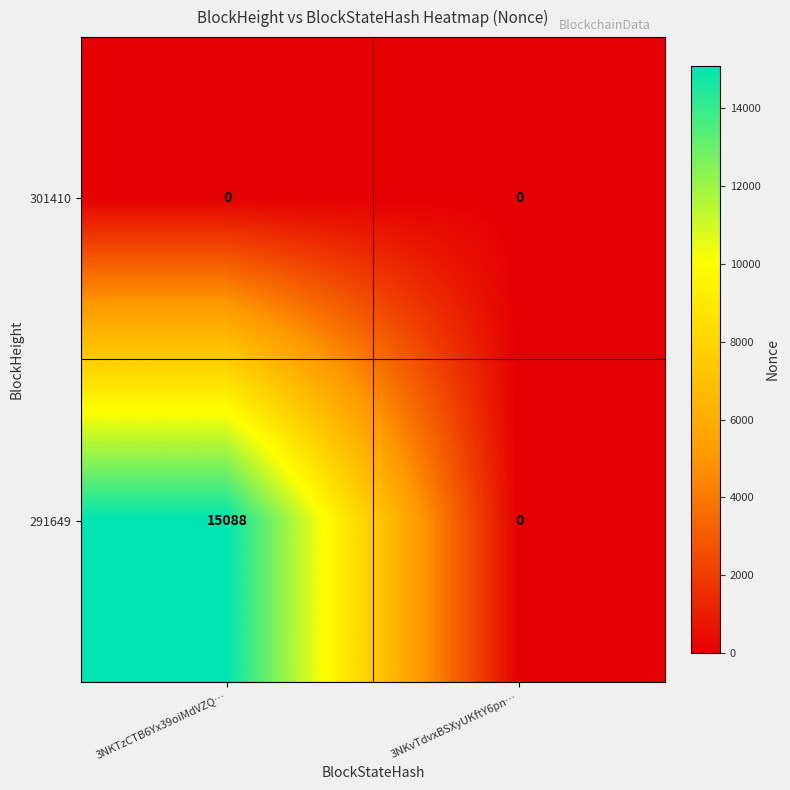

Is it true that 301410 equals 0 at 3NKvTdvxBSXyUKftY6pn…?

True